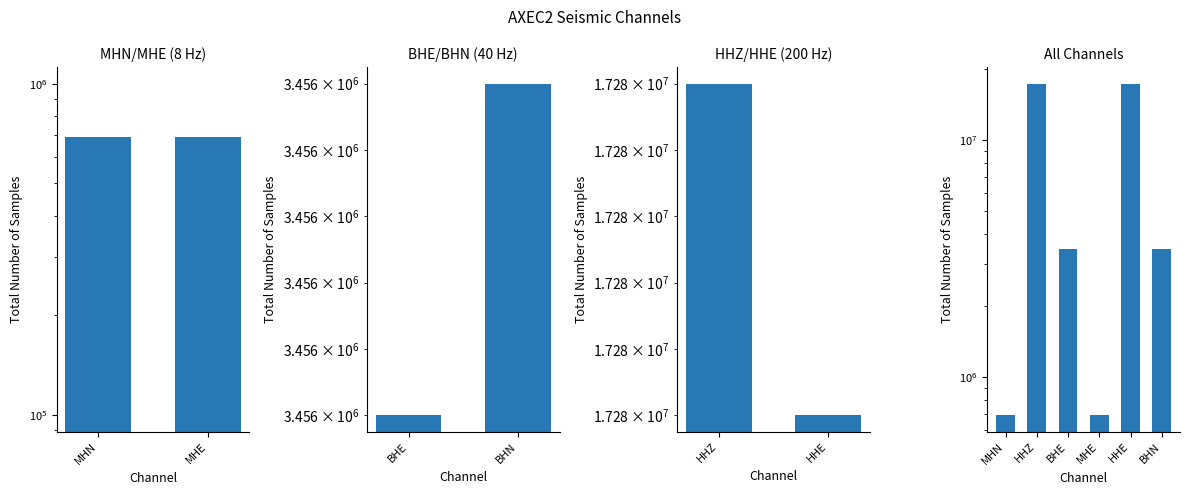

What value does the data have at MHN?

691200